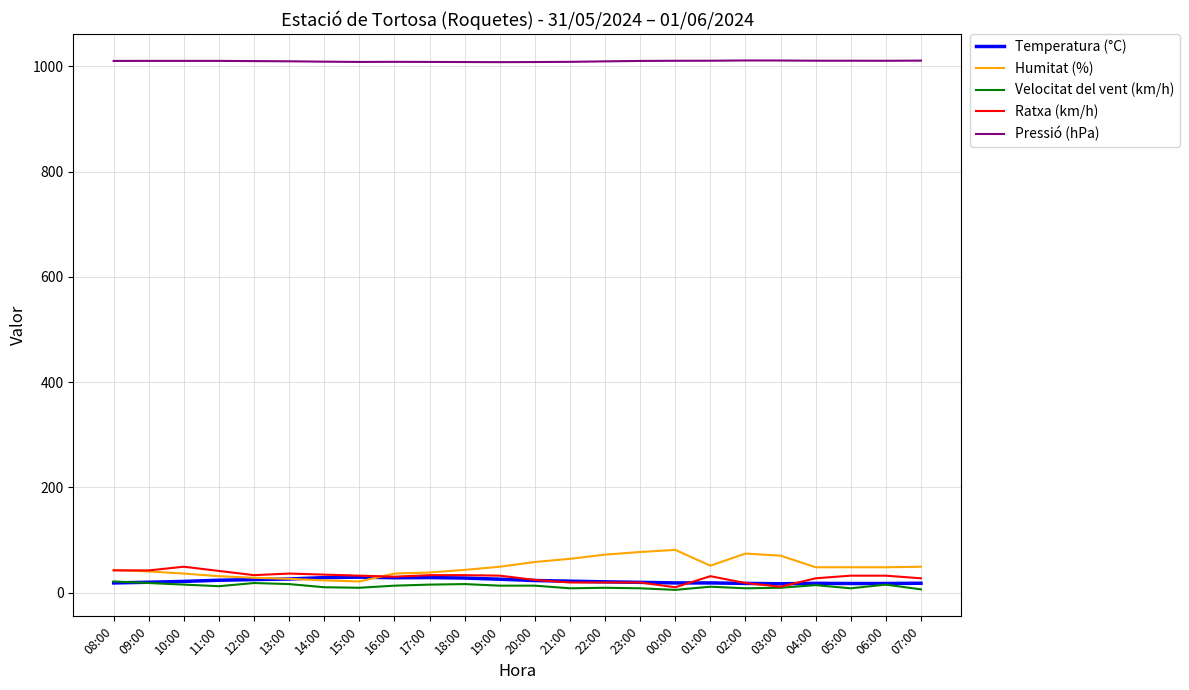

True or false: Humitat (%) has a value of 36.0 at 16:00.

True